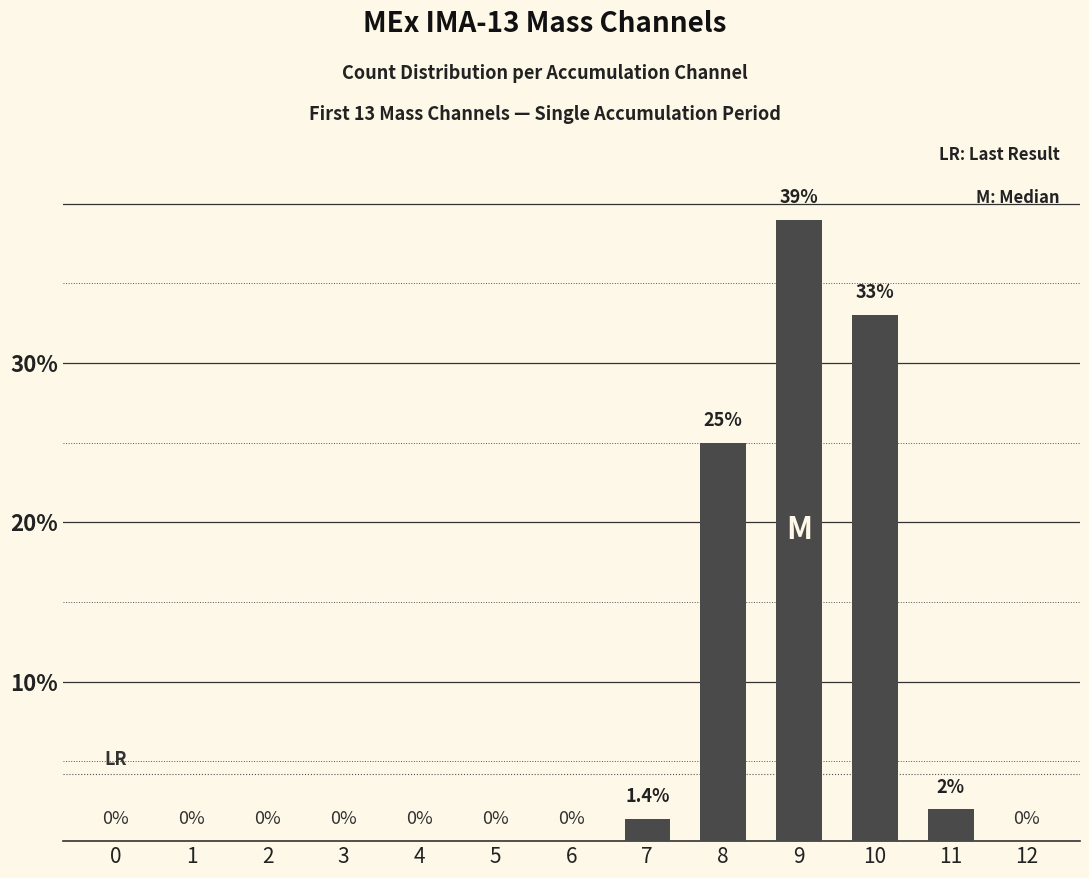

What is the maximum value shown in the chart?

39.0